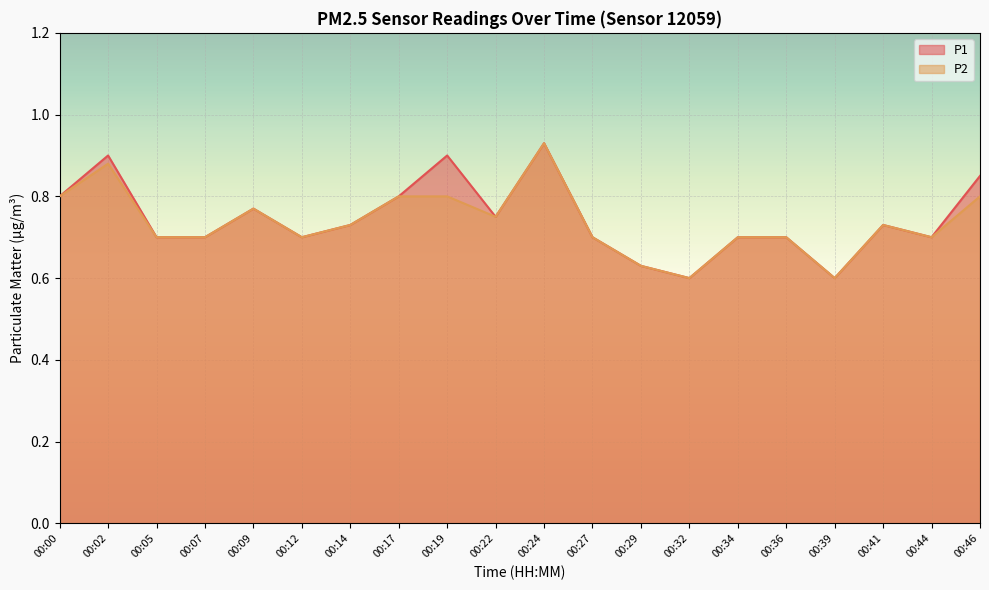

Rank the categories by P1 value from highest to lowest.

00:24, 00:02, 00:19, 00:46, 00:00, 00:17, 00:09, 00:22, 00:14, 00:41, 00:05, 00:07, 00:12, 00:27, 00:34, 00:36, 00:44, 00:29, 00:32, 00:39